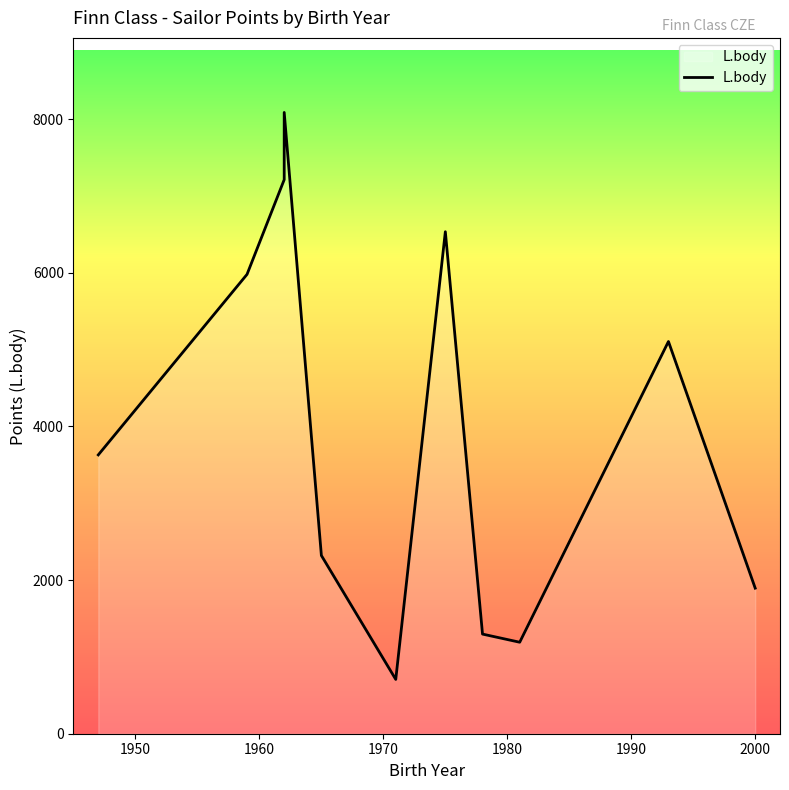

What is the average value?

3997